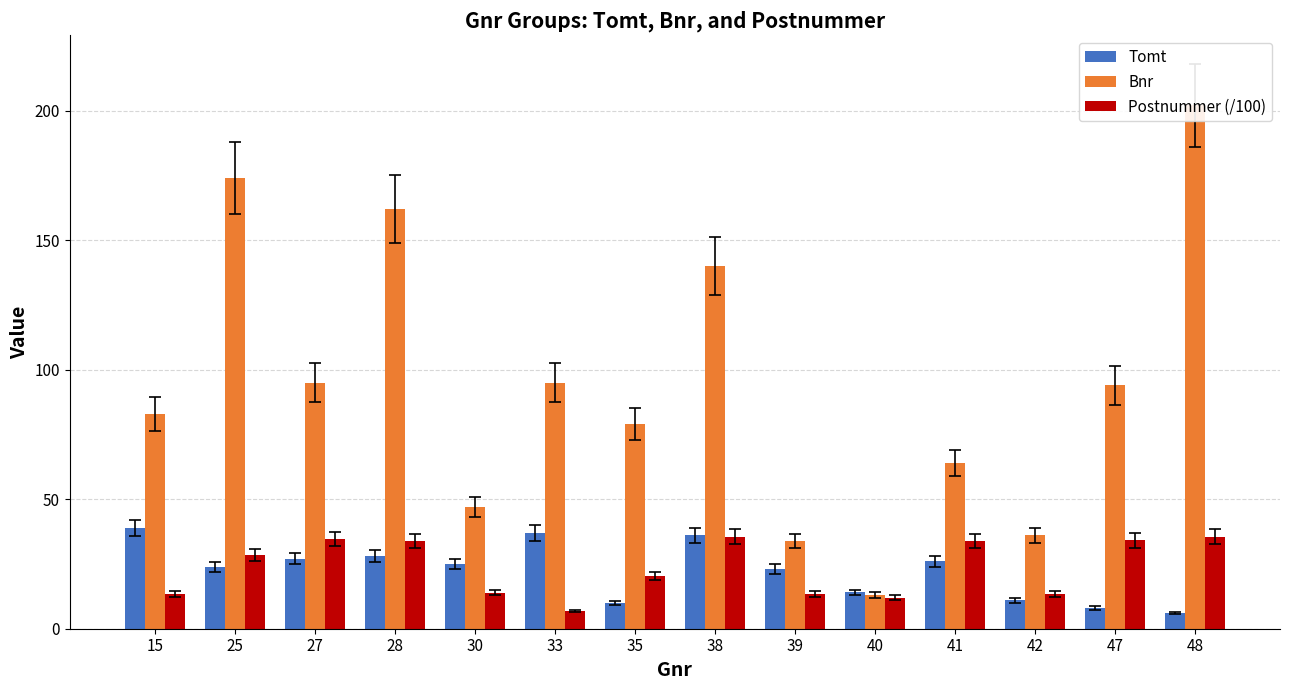

The Tomt series shows 48.4 at 28. True or false?

False